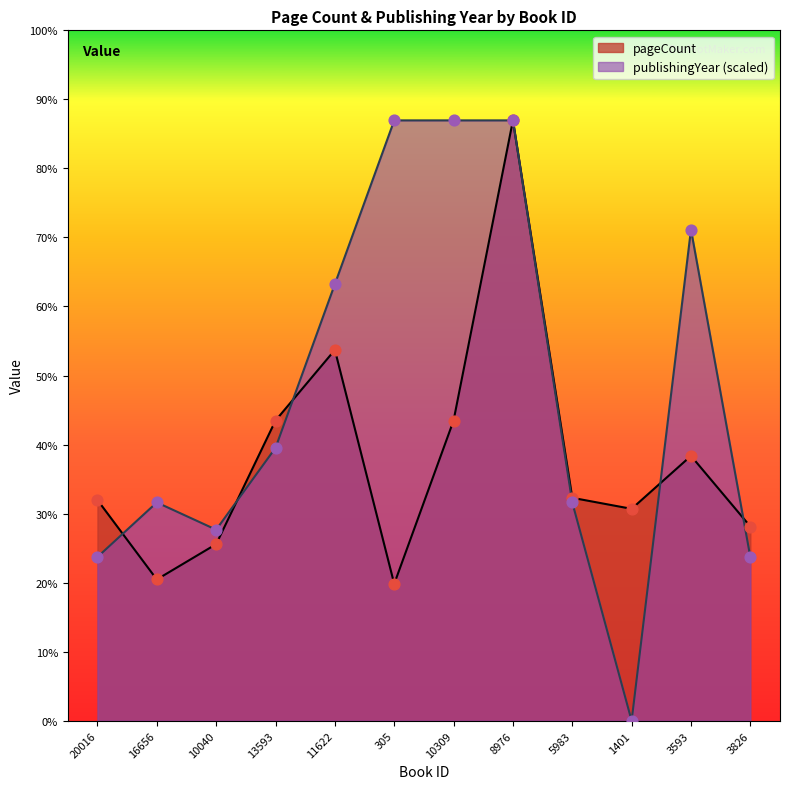

At how many categories does at least one series exceed 363?

5